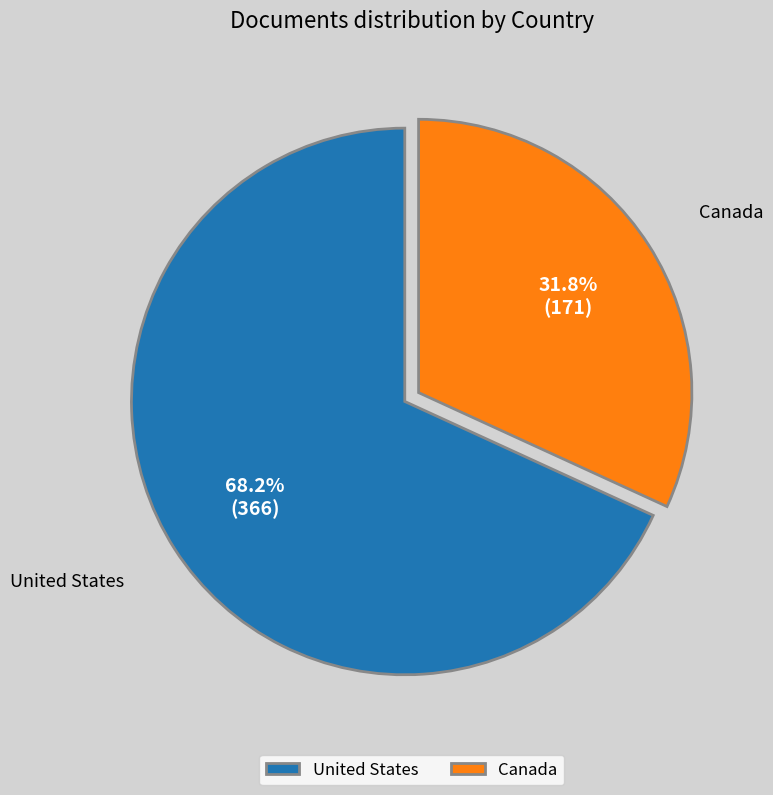

The Canada slice represents 23% of the pie. True or false?

False